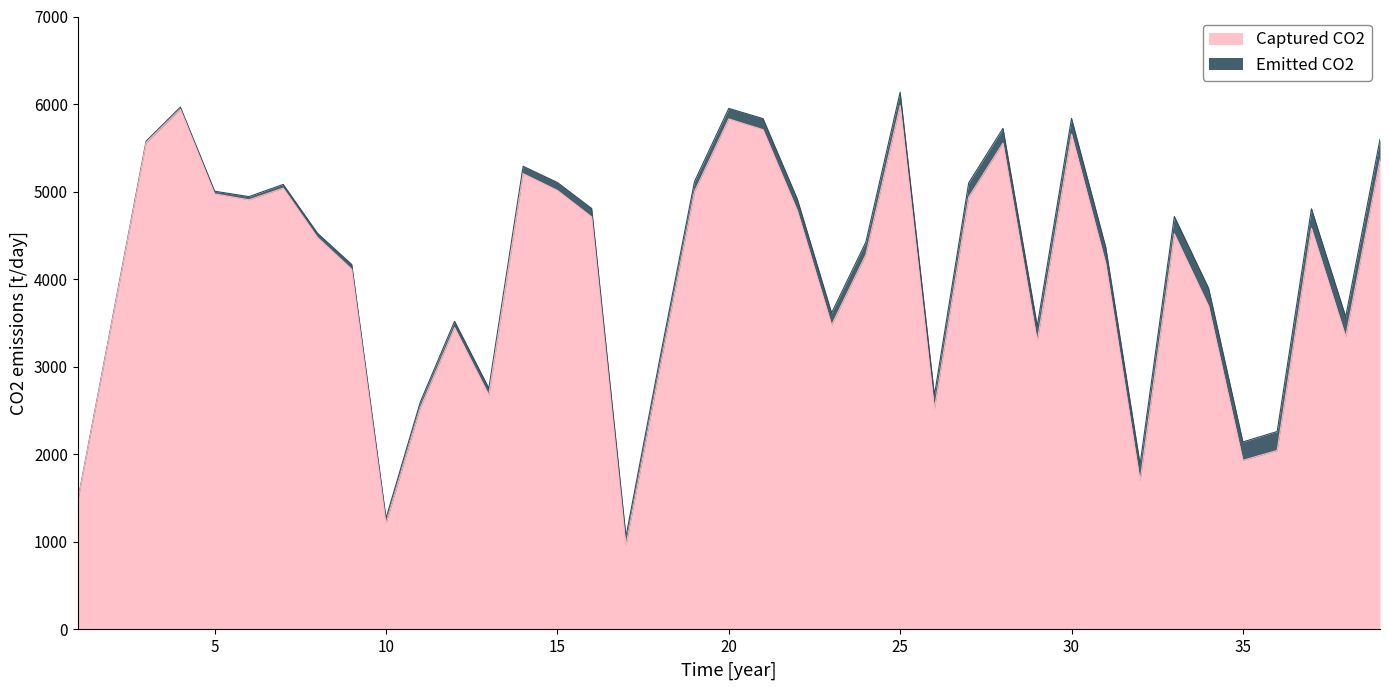

What is the change in value from 2 to 5?

+1473.9